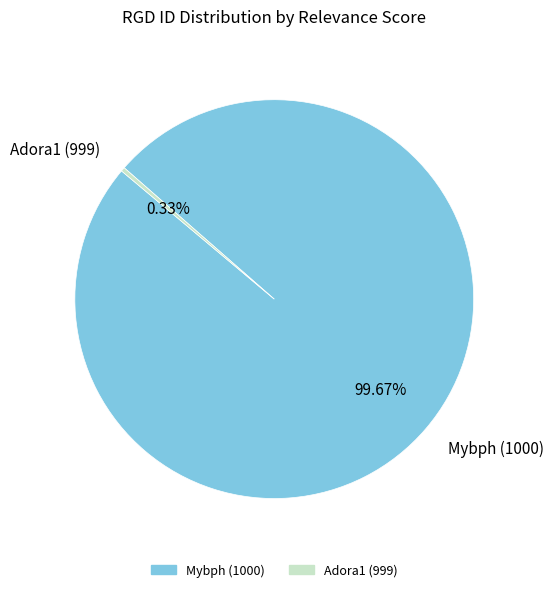

Rank the categories by value from lowest to highest.

Adora1 (999), Mybph (1000)